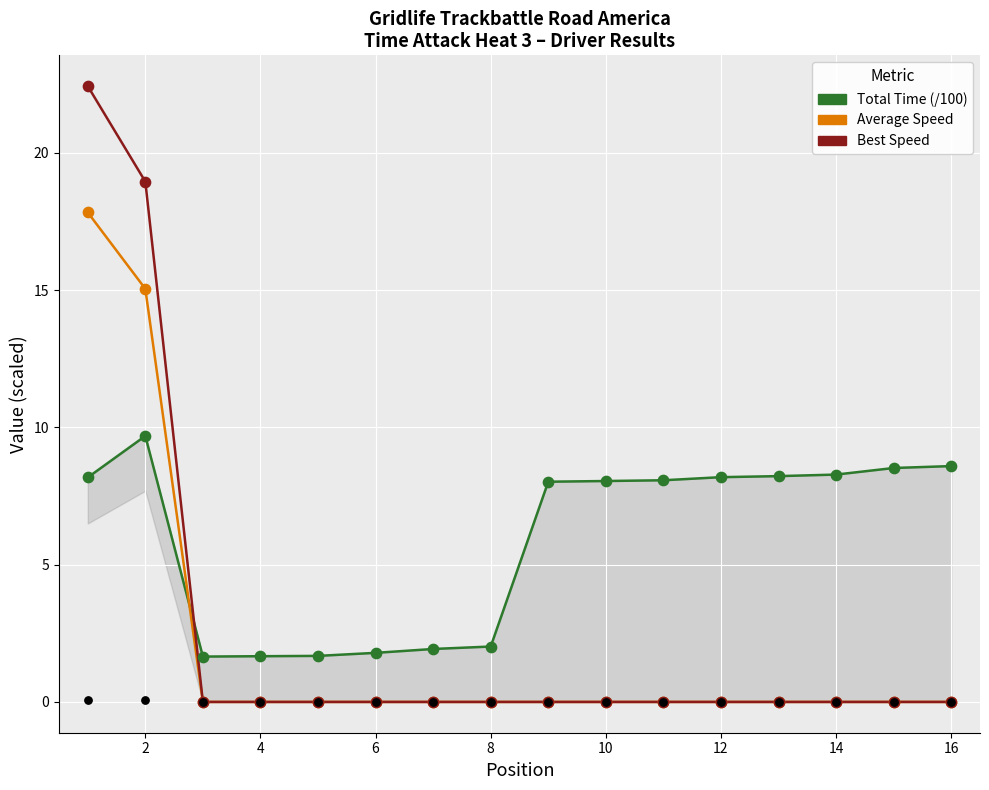

What are all the series names shown in the legend?

Total Time (/100), Average Speed, Best Speed